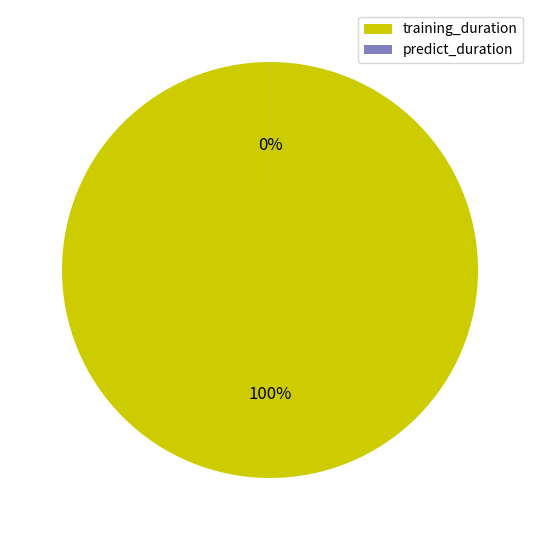

What is the smallest slice in the pie chart?

predict_duration